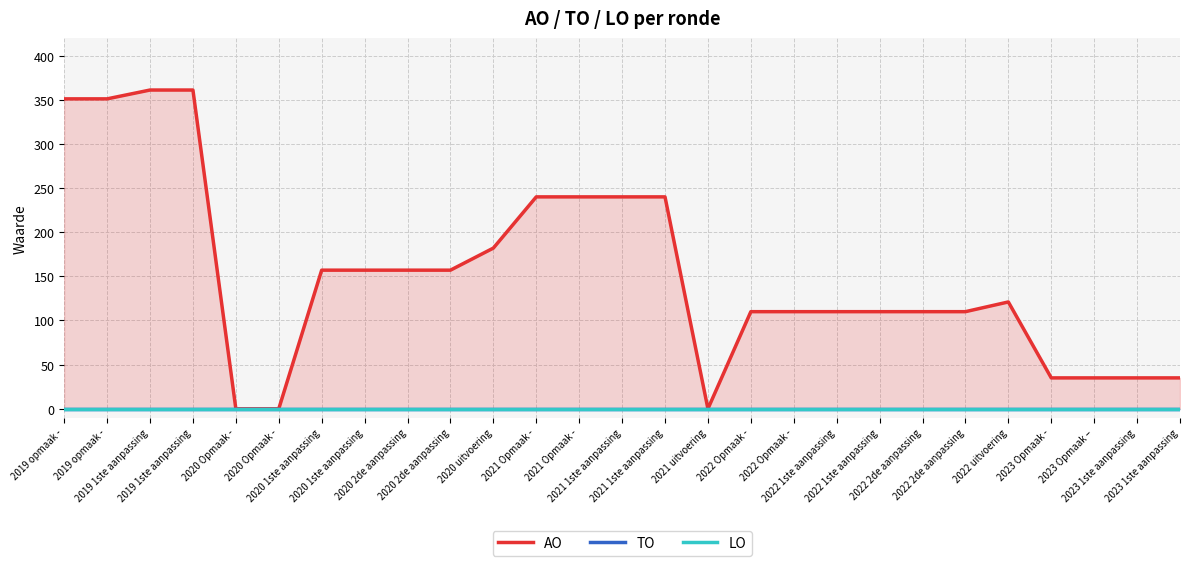

Rank the series at 2020 uitvoering from lowest to highest value.

TO, LO, AO